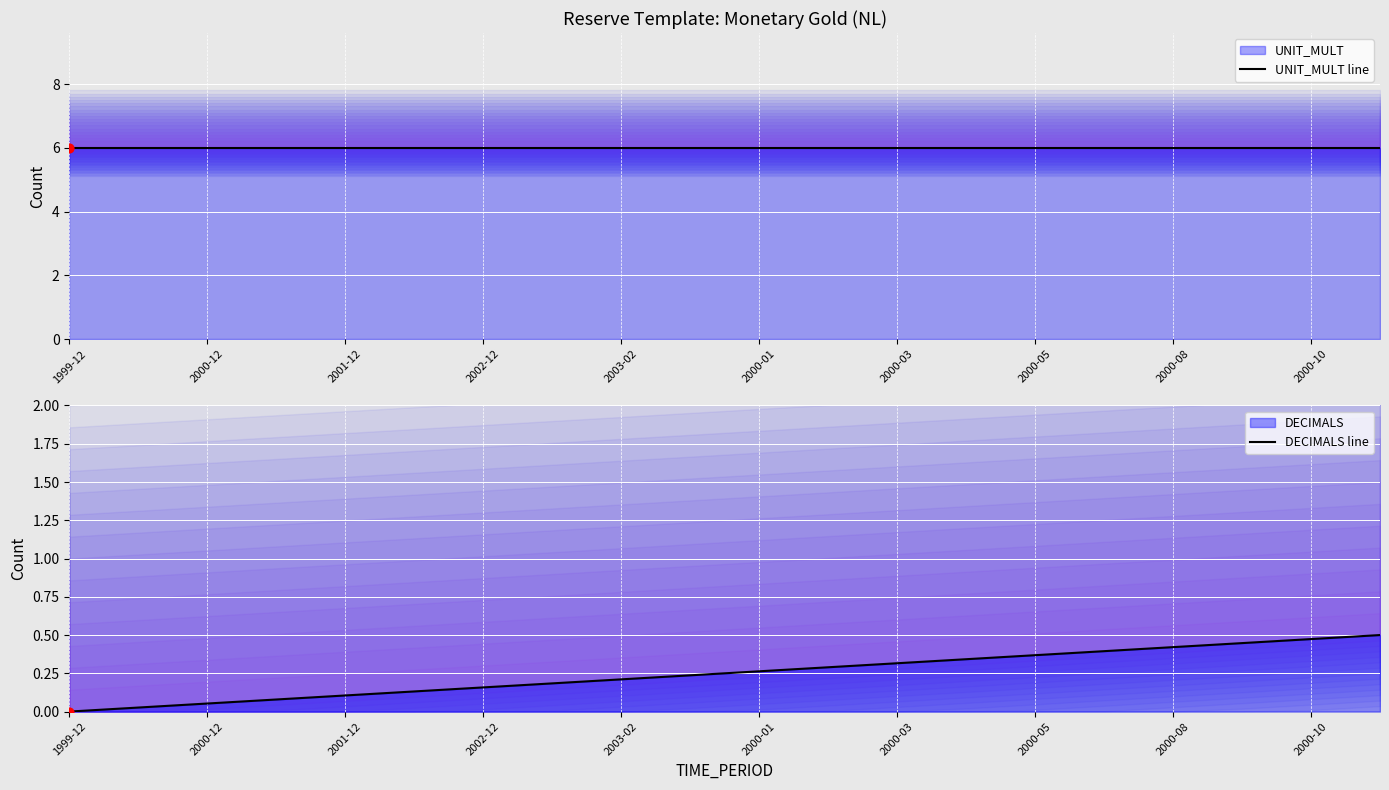

Is the value of UNIT_MULT line at 1999-12 greater than the value of DECIMALS line at 2000-12?

Yes